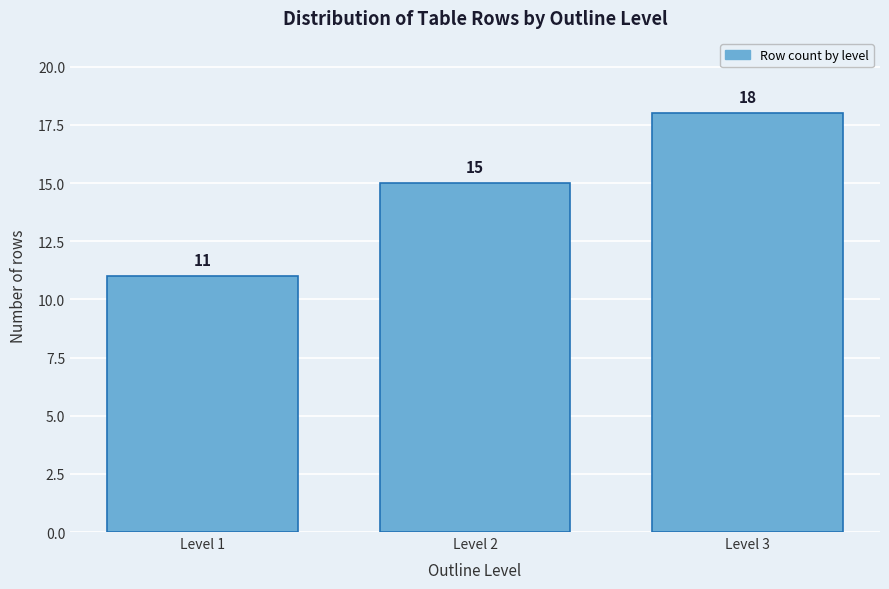

Reading left to right, list all the values displayed in this chart.

Level 1=11	Level 2=15	Level 3=18